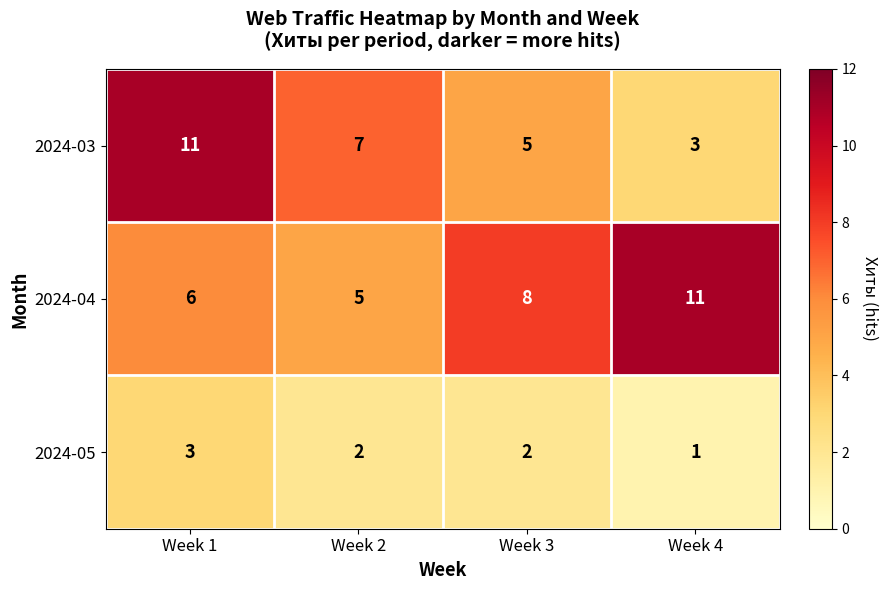

Where does the 2024-05 series first go above 2?

Week 1